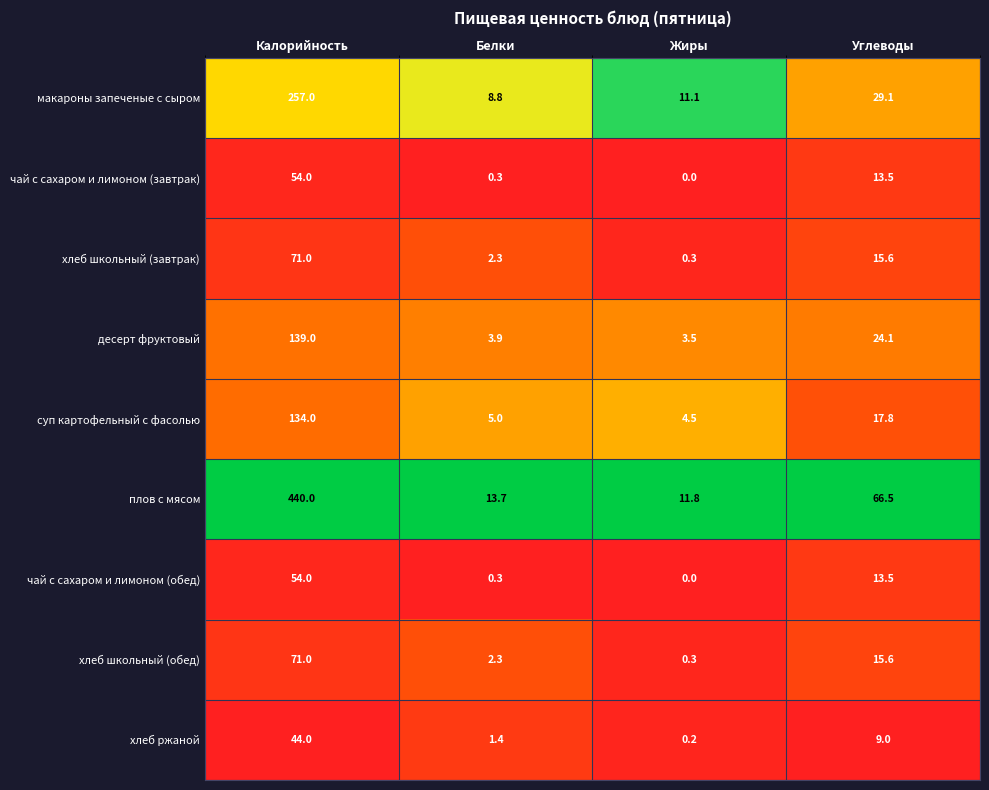

List the labels in order of хлеб ржаной value, largest first.

Калорийность, Углеводы, Белки, Жиры